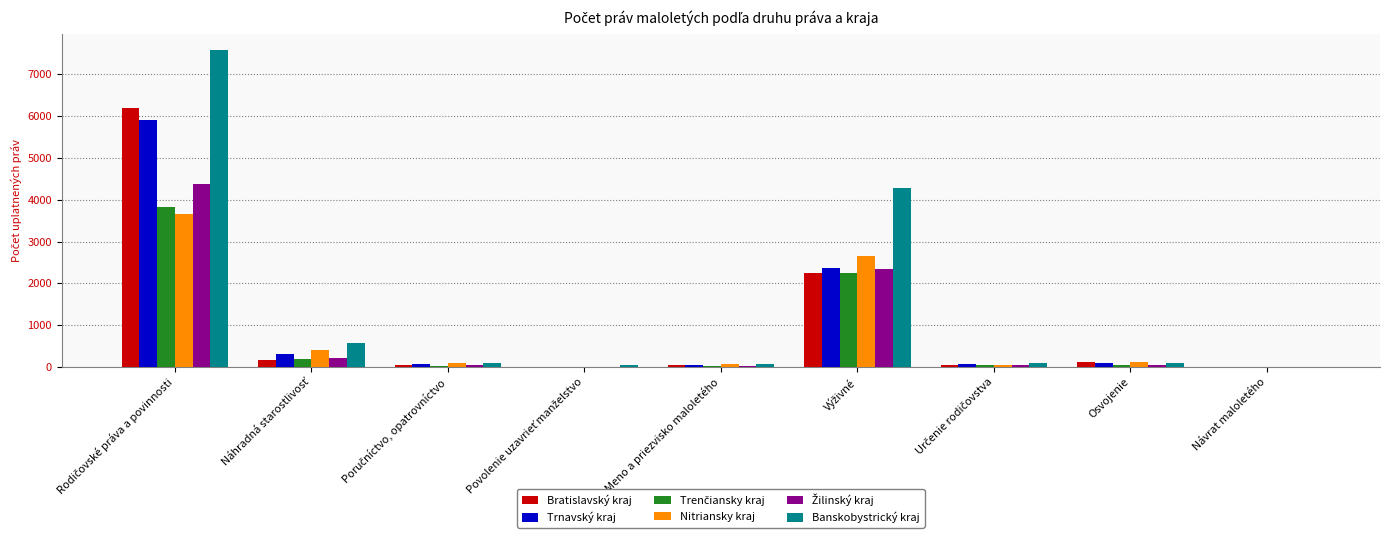

Which series has the largest total across all categories?

Banskobystrický kraj